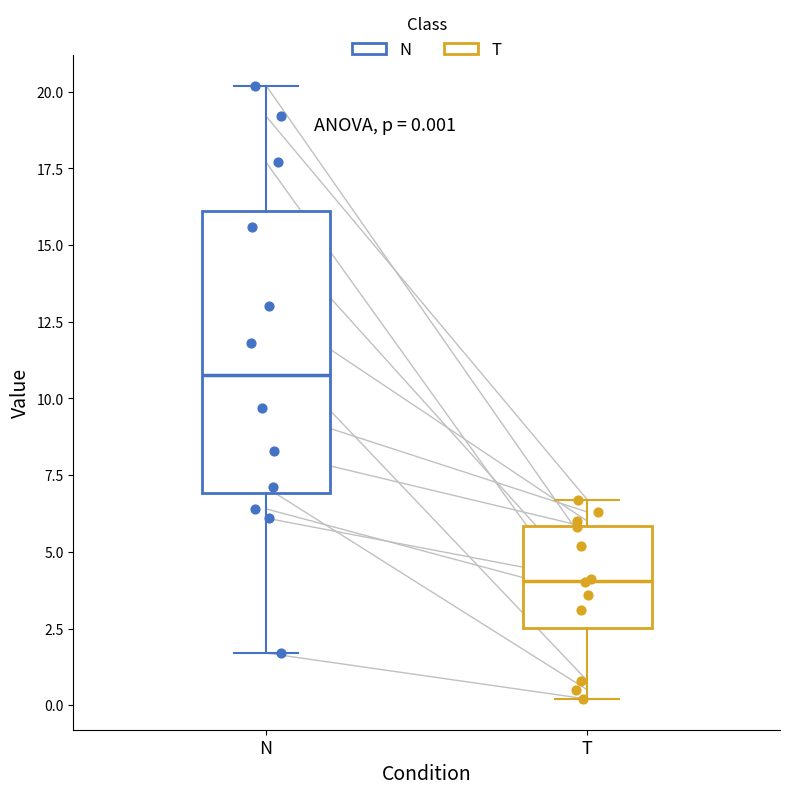

Which box is the tallest, from its lower edge to its upper edge?

N